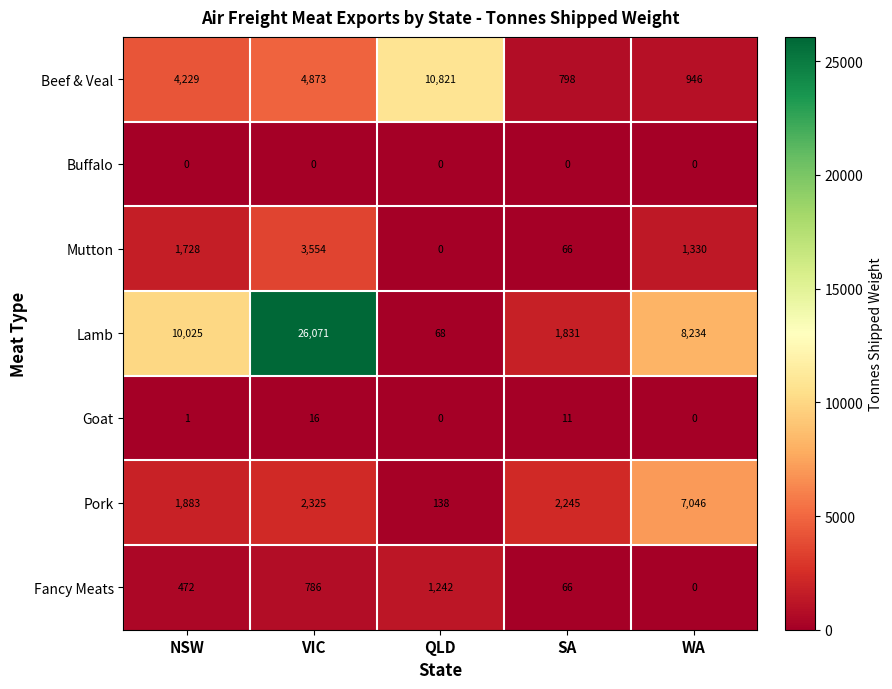

True or false: Buffalo has a value of 0 at VIC.

True